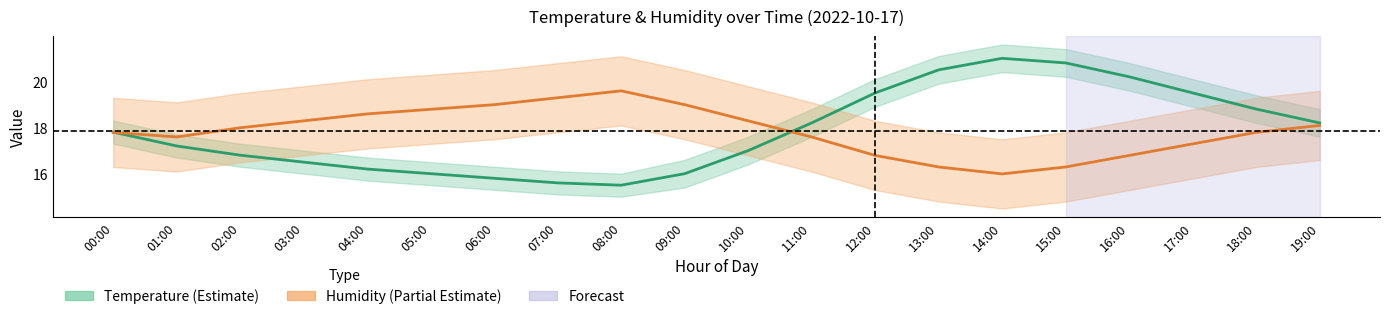

What is the sum of all humidity values?

357.1